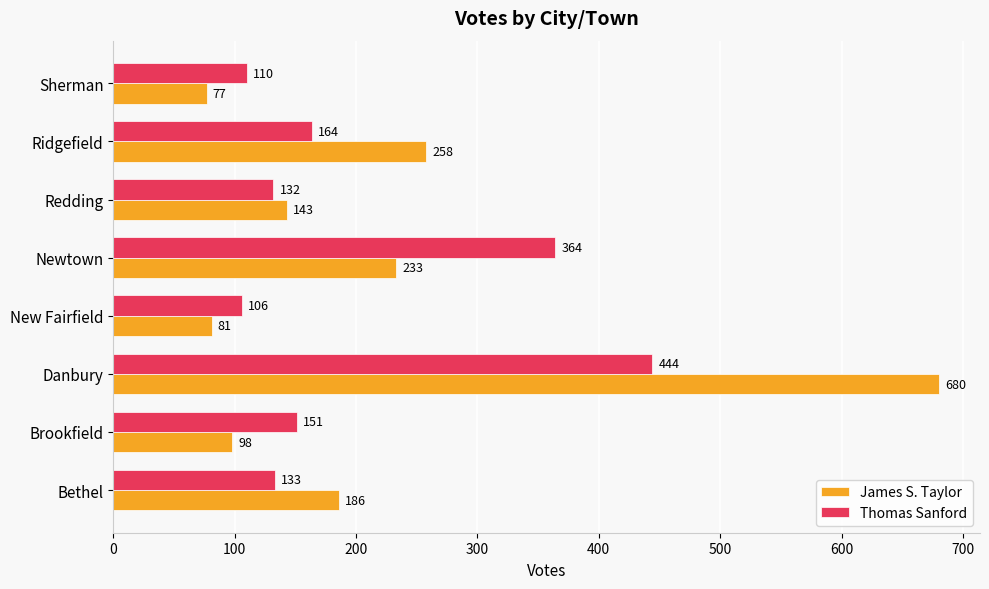

Rank the series by their maximum value, from highest to lowest.

James S. Taylor, Thomas Sanford